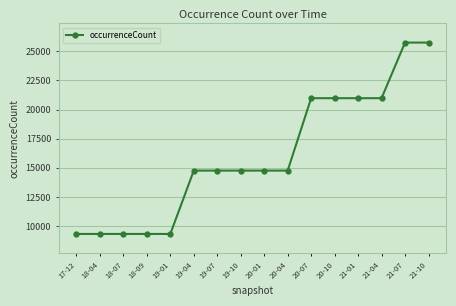

Reading left to right, transcribe all the data shown in this chart.

9335	9335	9335	9335	9335	14767	14767	14767	14767	14767	20975	20975	20975	20975	25741	25741